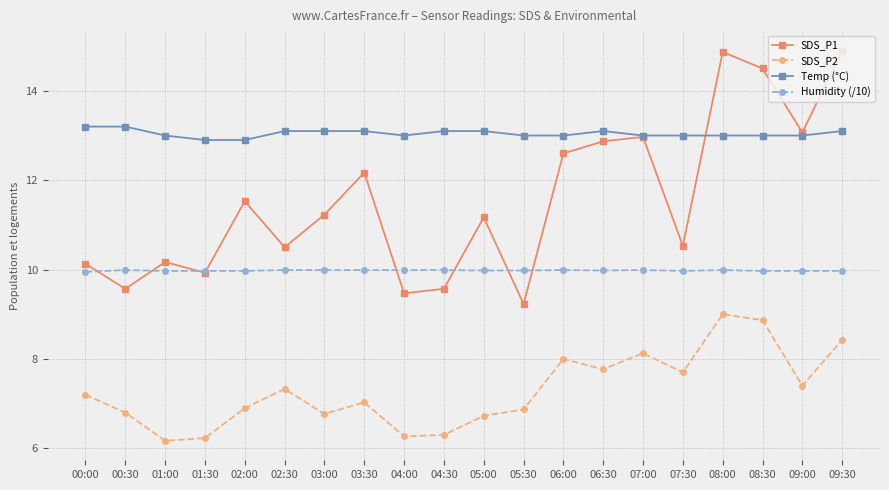

Which series ends up on top after the final intersection of SDS_P1 and Humidity (/10)?

SDS_P1